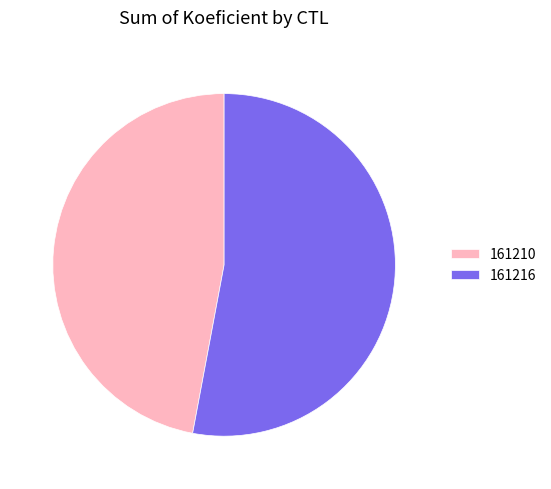

Approximately how many times larger is the value at 161210 compared to 161216?

0.9